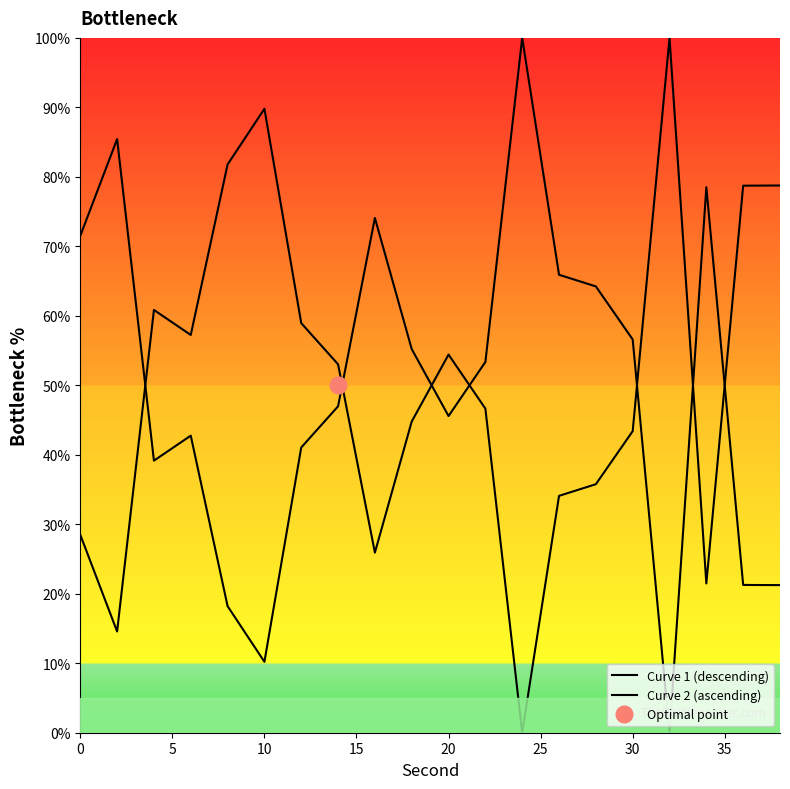

At 30, list the series in order from largest to smallest.

Curve 2 (ascending), Curve 1 (descending)